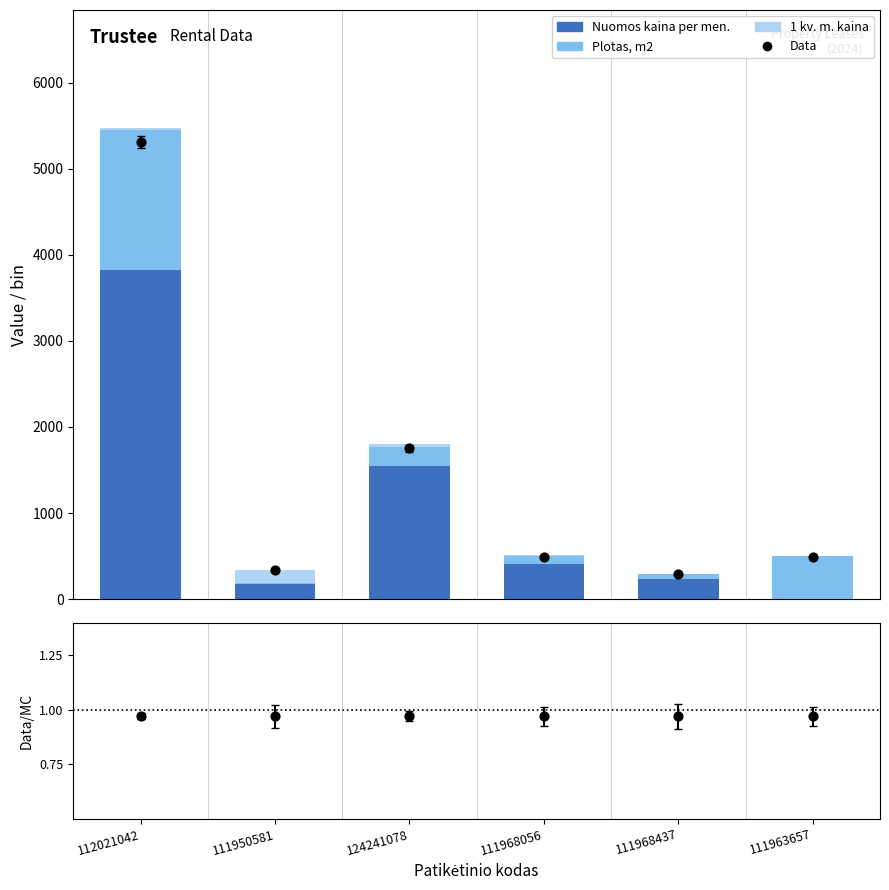

Which series has the largest total across all categories?

Data